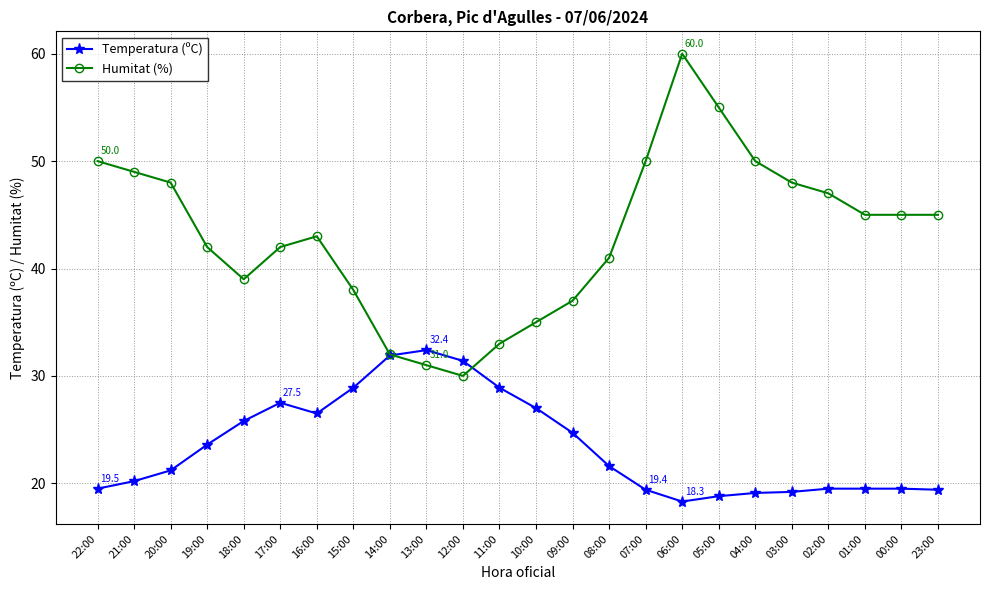

How many values in the Temperatura (ºC) series exceed 21?

13